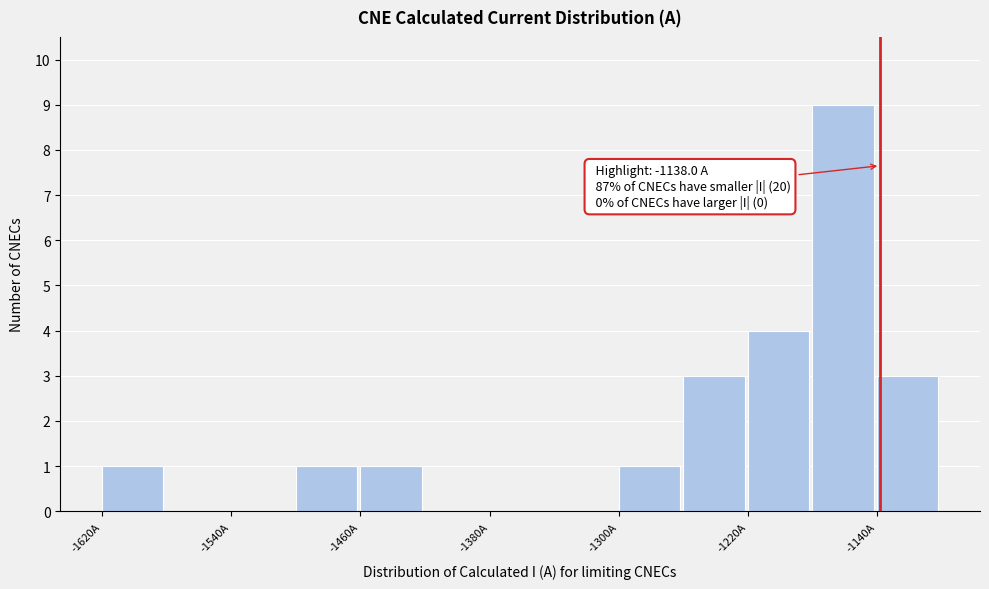

Which range on the x-axis has the tallest bar?

-1180 to -1140